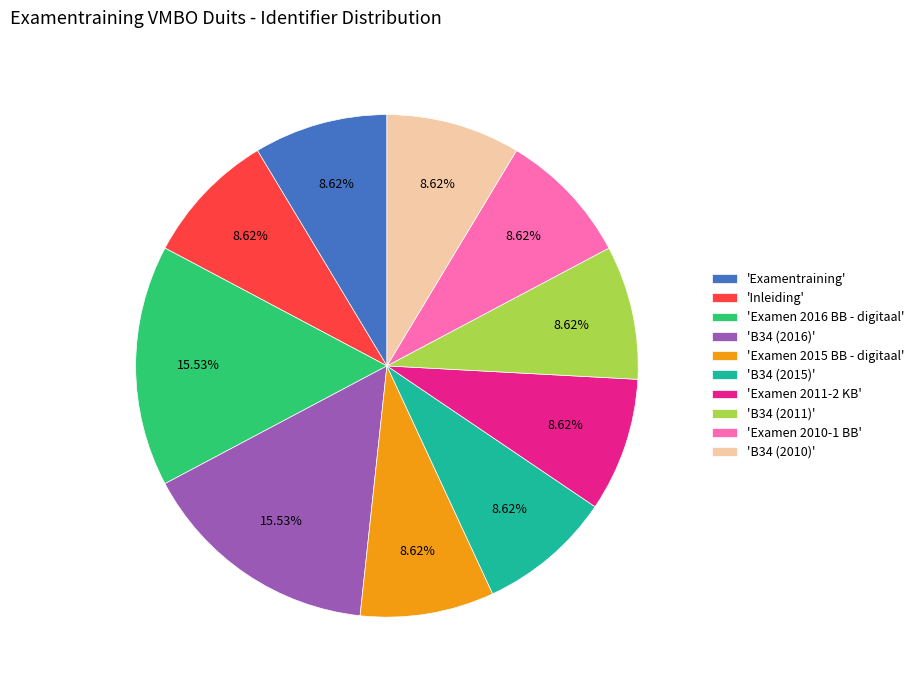

Approximately how many times larger is the value at 'B34 (2010)' compared to 'Examen 2015 BB - digitaal'?

1.0